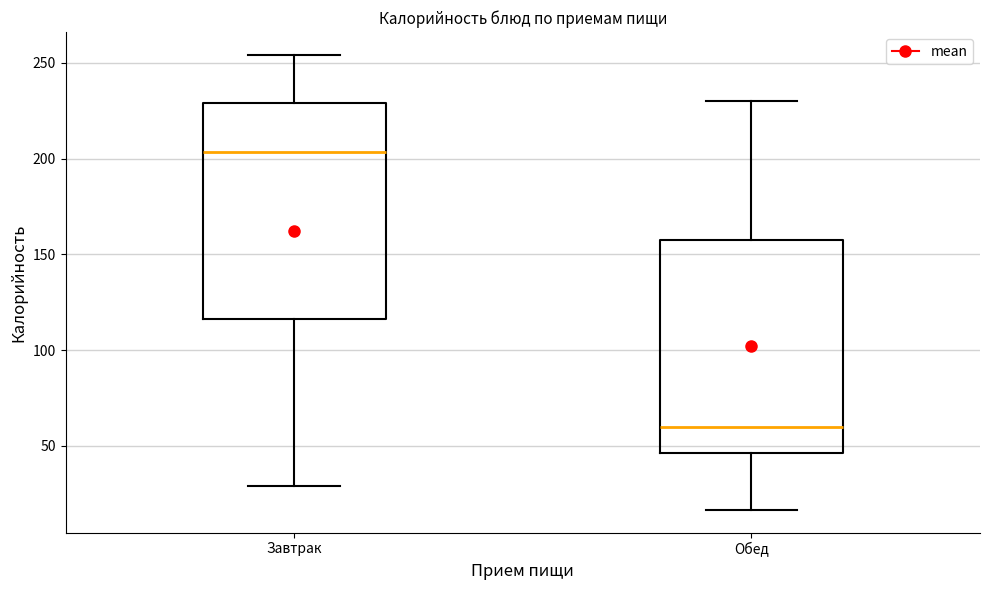

Where does the median line of the box for Завтрак sit on the y-axis? The values are not printed on the chart, so give them approximately, as read against the axis.

205